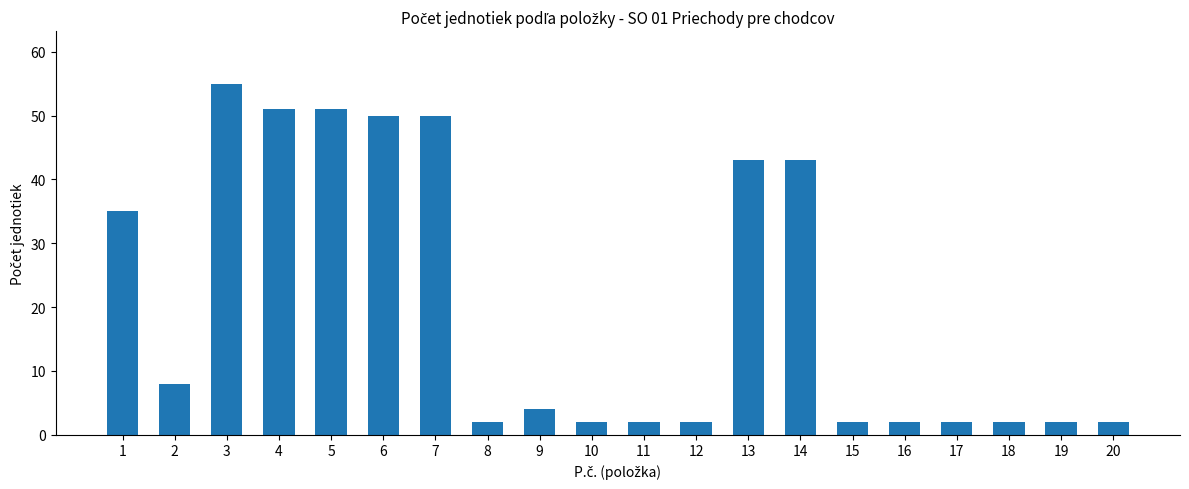

Are the bars grouped side by side (vs. stacked)?

No